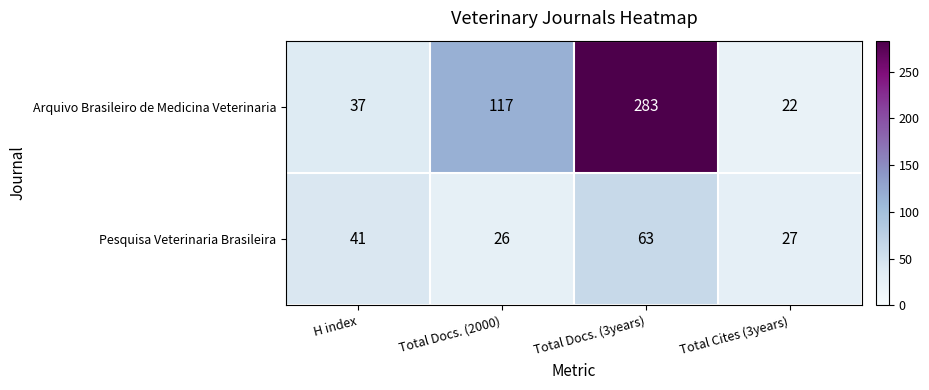

Reading left to right, list all the values displayed in this chart.

Arquivo Brasileiro de Medicina Veterinaria: 37	117	283	22
Pesquisa Veterinaria Brasileira: 41	26	63	27